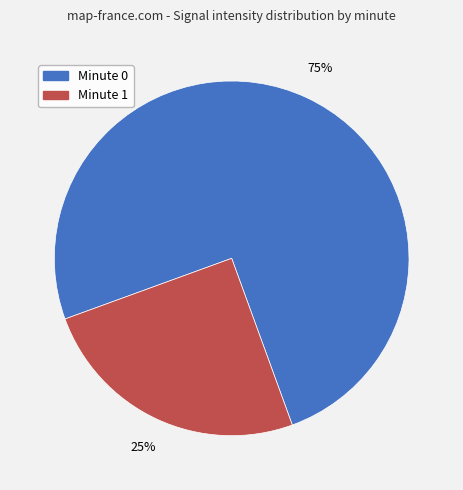

To the nearest percent, what is the difference between the largest and smallest slice percentages?

50%